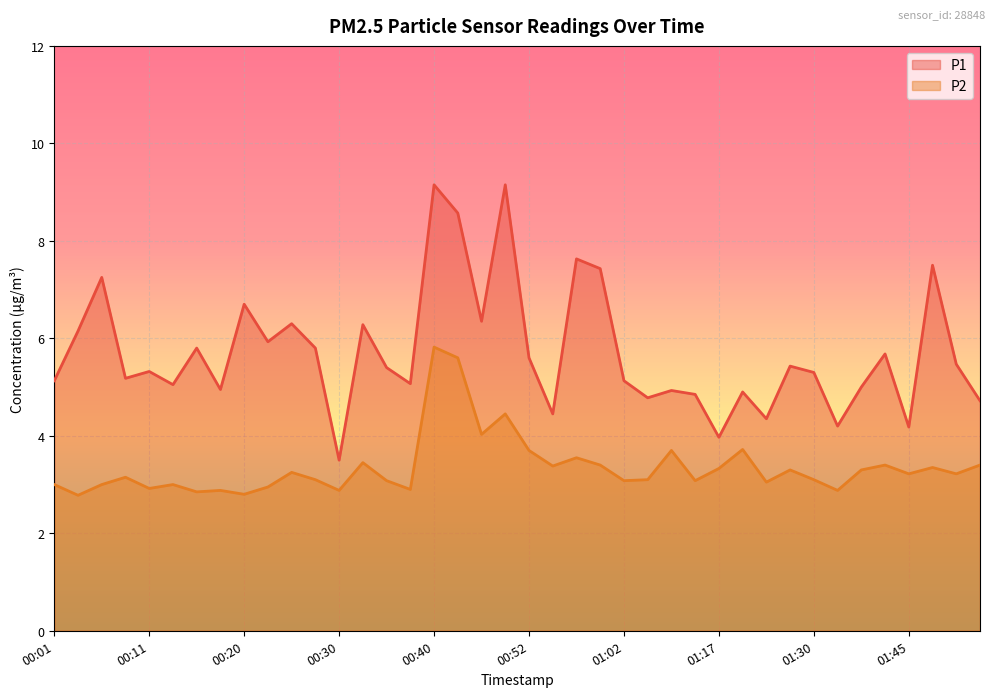

True or false: P2 and P1 cross at least once.

False